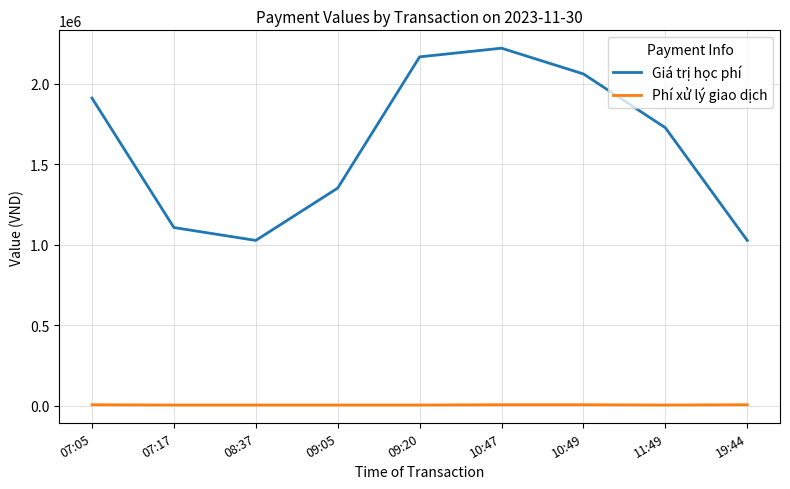

Where is the first local maximum for Giá trị học phí?

10:47